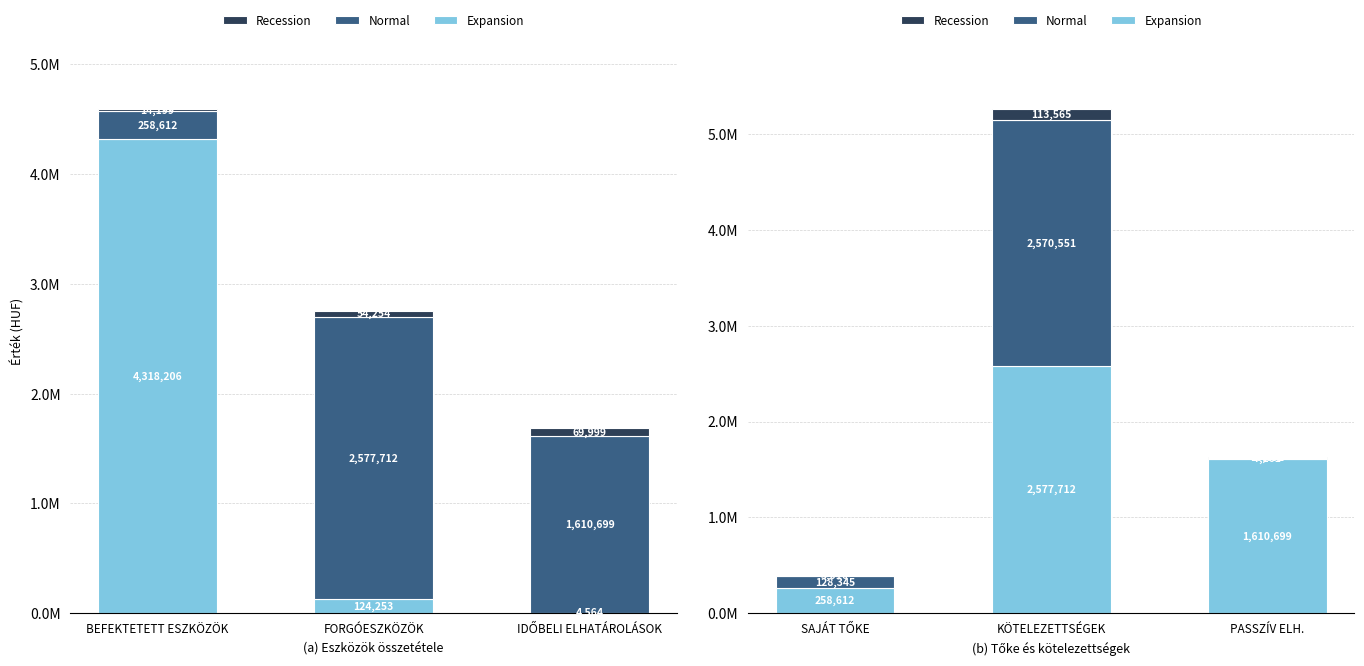

What is the value of the Normal bar at the 3rd from the left?

7161